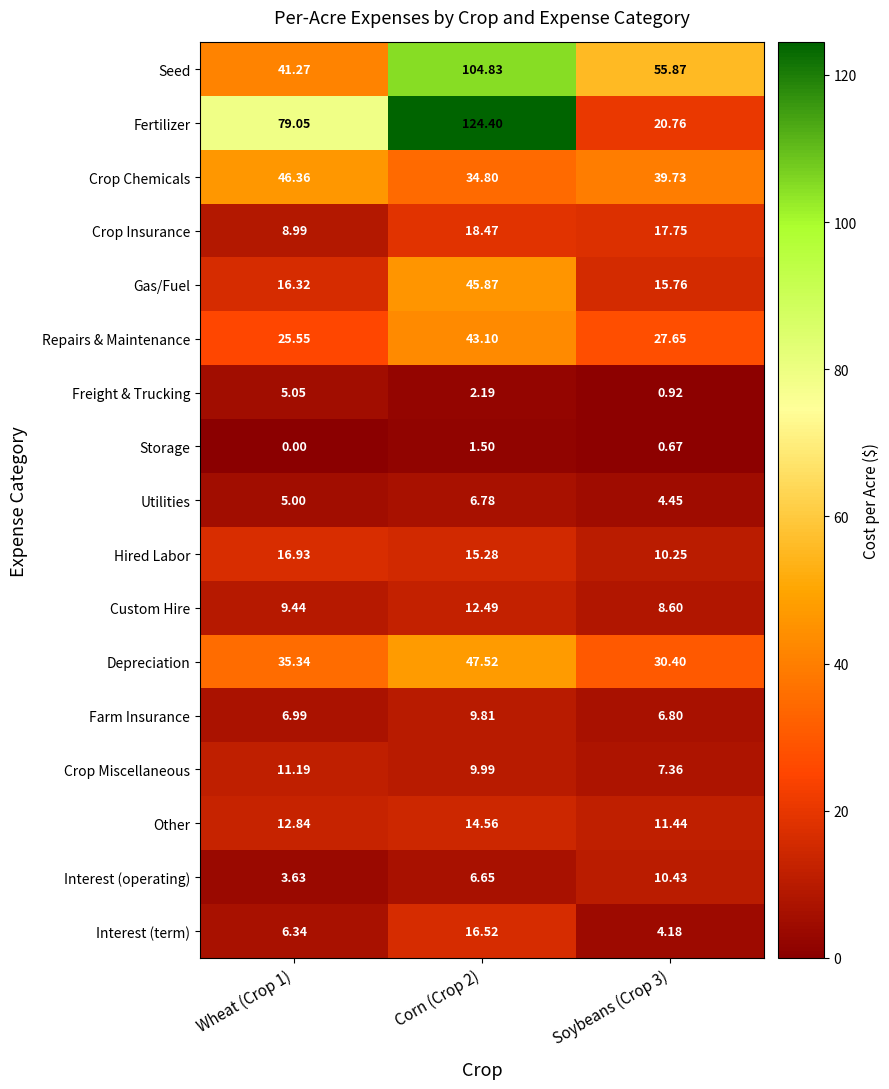

List the series in order of their peak value, lowest first.

Storage, Freight & Trucking, Utilities, Farm Insurance, Interest (operating), Crop Miscellaneous, Custom Hire, Other, Interest (term), Hired Labor, Crop Insurance, Repairs & Maintenance, Gas/Fuel, Crop Chemicals, Depreciation, Seed, Fertilizer